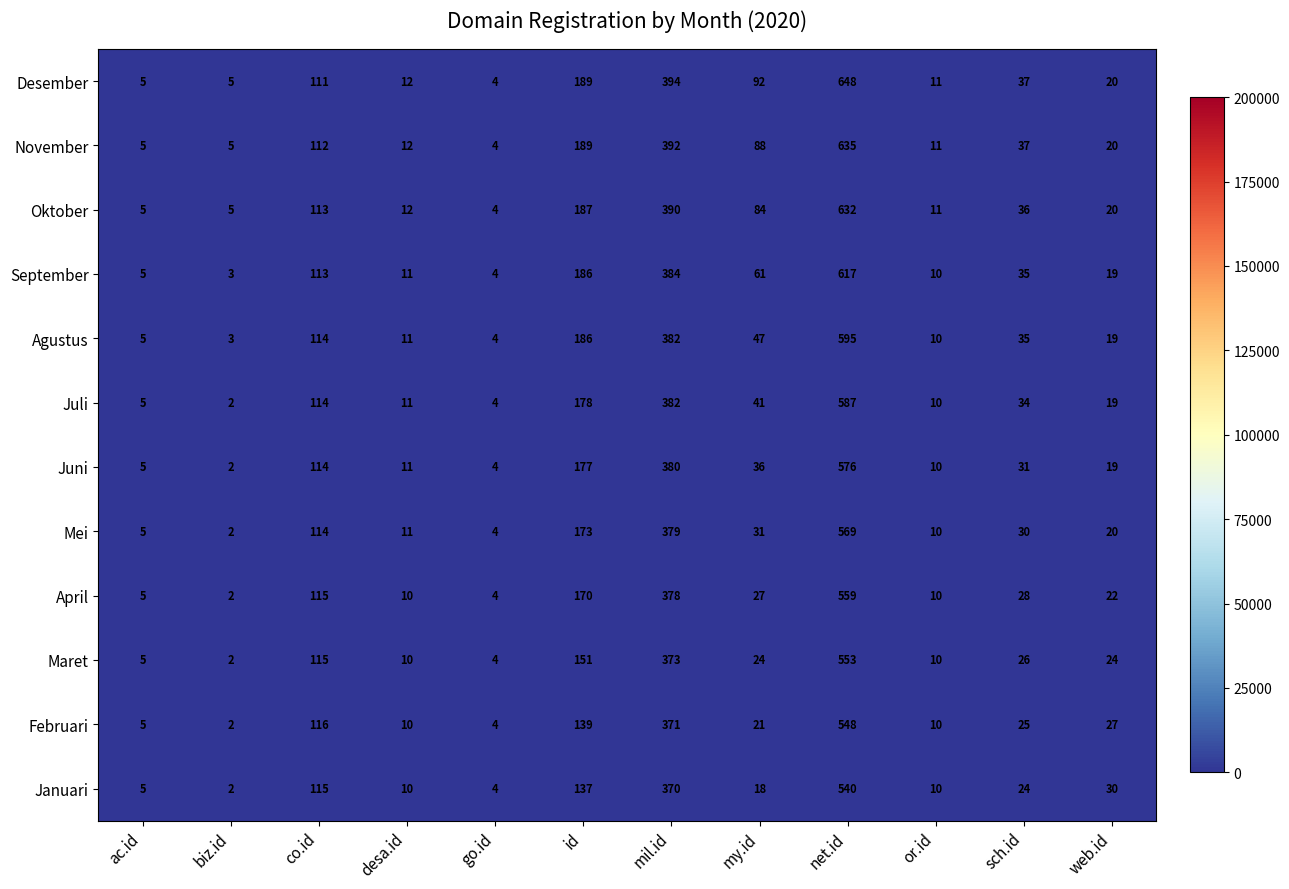

Is it true that Maret equals 930 at net.id?

False